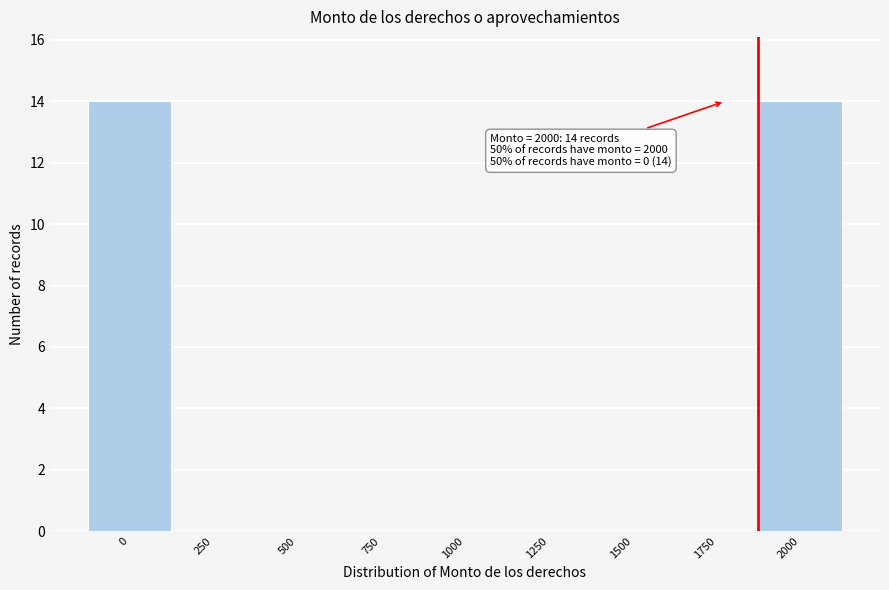

Reading left to right, transcribe all the data shown in this chart.

0=14	250=0	500=0	750=0	1000=0	1250=0	1500=0	1750=0	2000=14